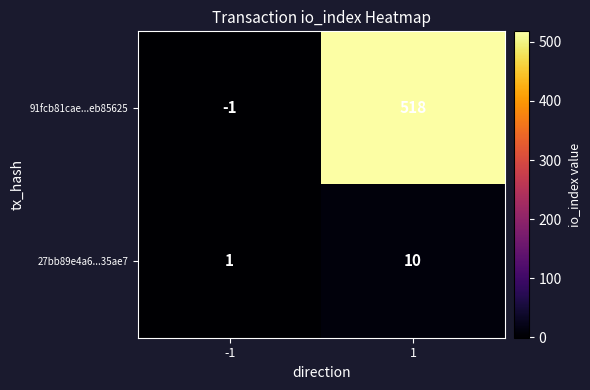

Reading left to right, what are all the values shown in this chart?

91fcb81cae...eb85625: -1	518
27bb89e4a6...35ae7: 1	10